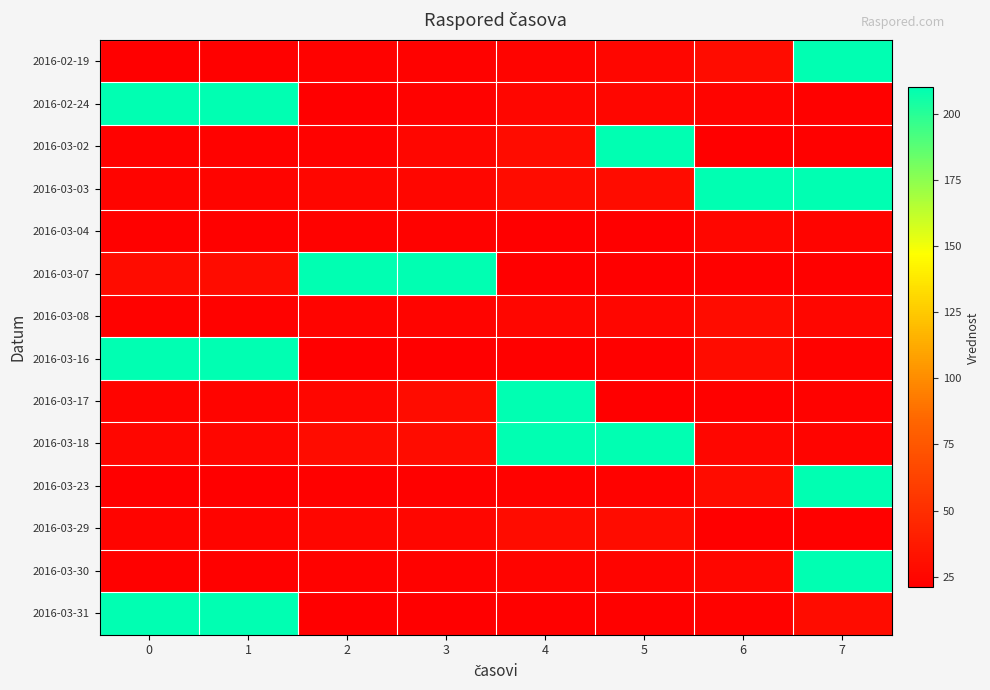

Which has a higher value, 1 or 2?

2